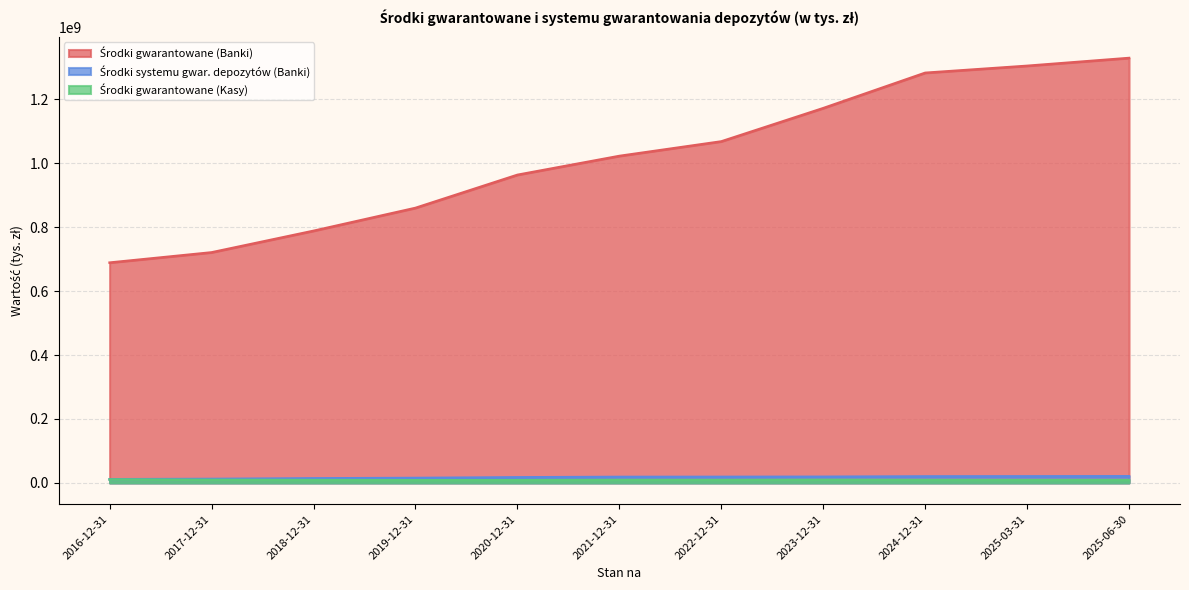

What is the greatest value displayed?

1329167118.7